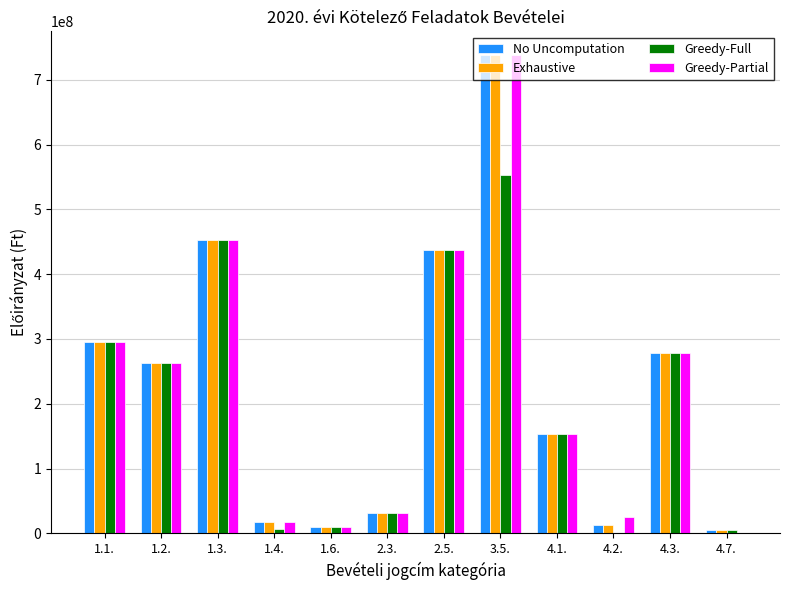

Is it true that Greedy-Partial equals 32000000 at 2.3.?

True